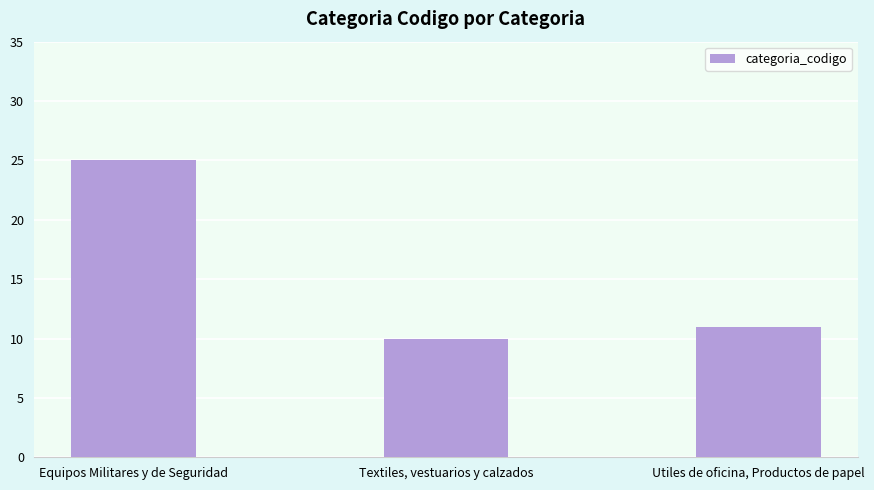

What is the change in value from Textiles, vestuarios y calzados to Utiles de oficina, Productos de papel?

+1